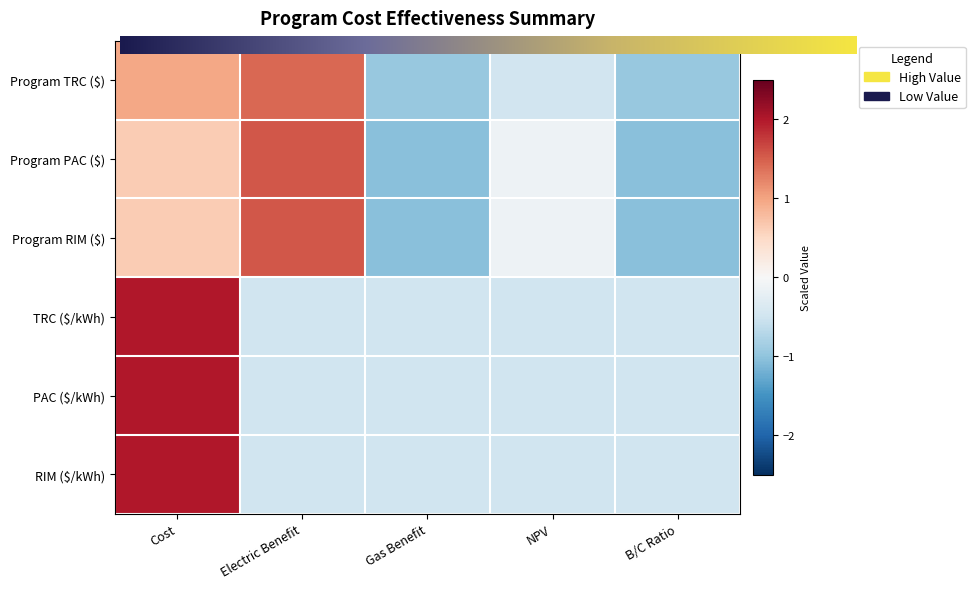

List the series in order of their peak value, lowest first.

Program TRC ($), Program PAC ($), Program RIM ($), TRC ($/kWh), PAC ($/kWh), RIM ($/kWh)